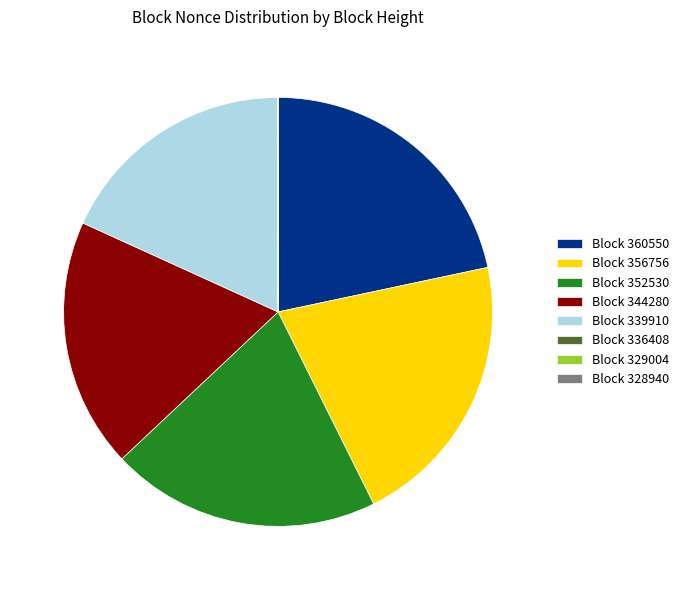

Do Block 360550 and Block 356756 together represent more than half of the pie?

No